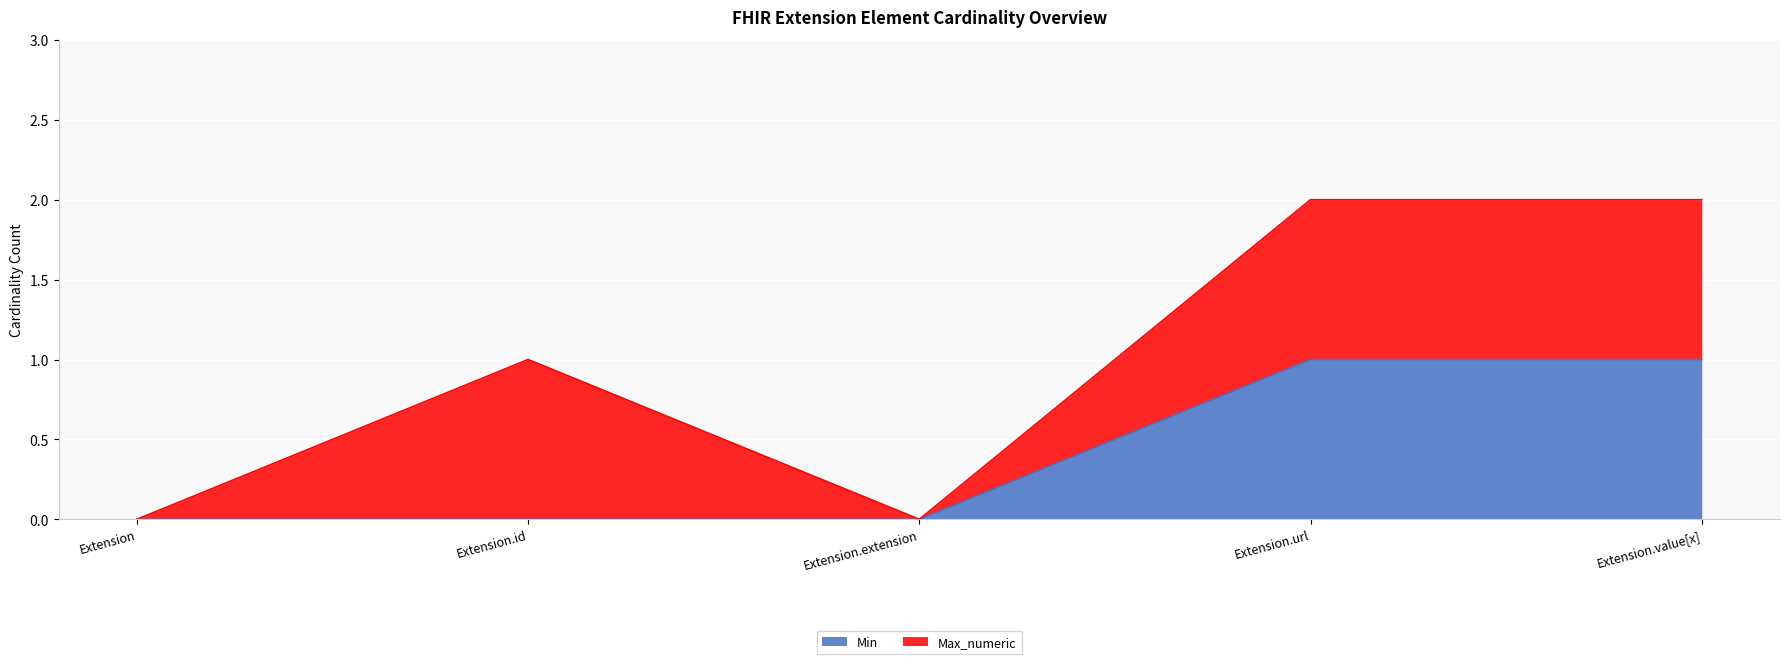

Between Extension.value[x] and Extension.extension, which is larger?

Extension.value[x]